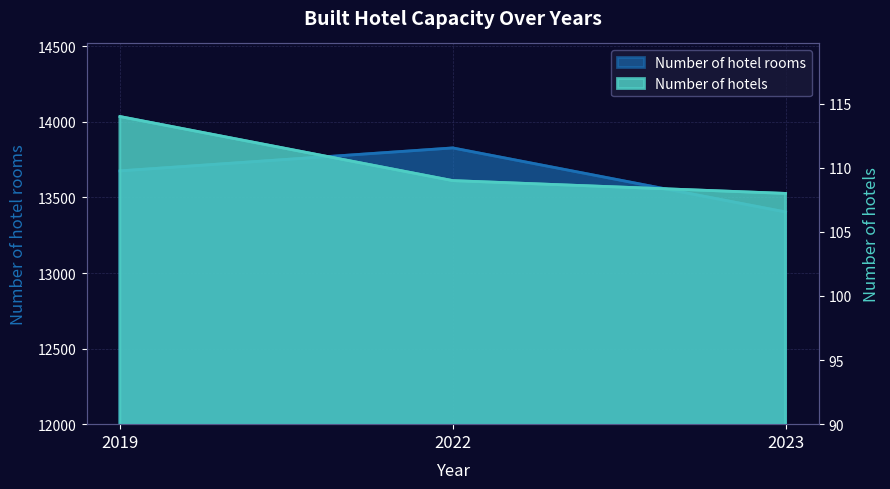

Rank the categories by Number of hotel rooms value from lowest to highest.

2023, 2019, 2022